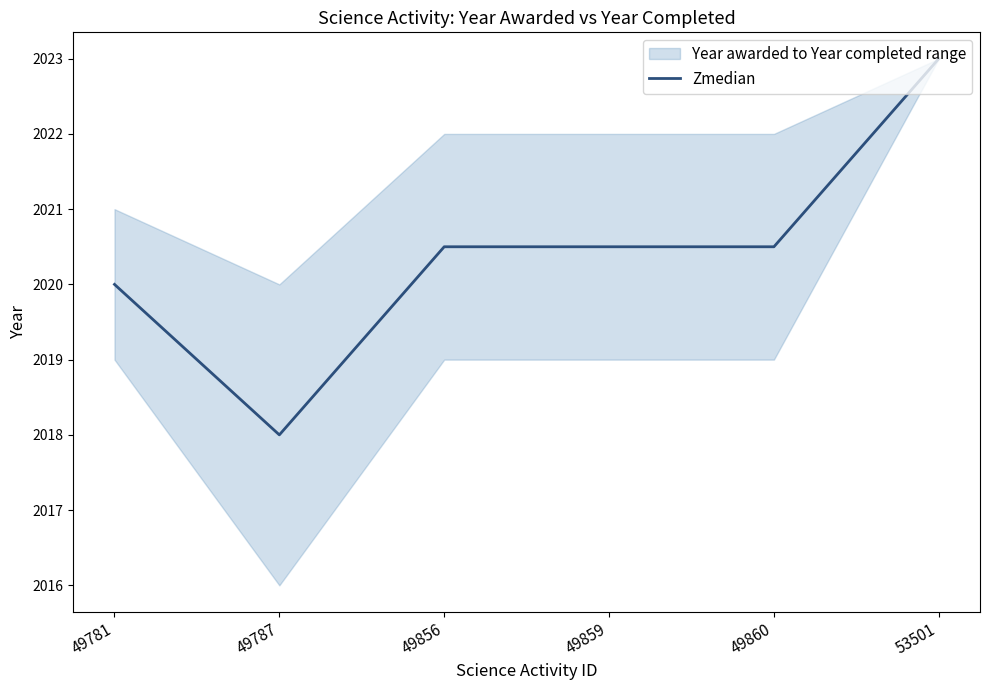

List the labels in order of value, largest first.

53501, 49856, 49859, 49860, 49781, 49787